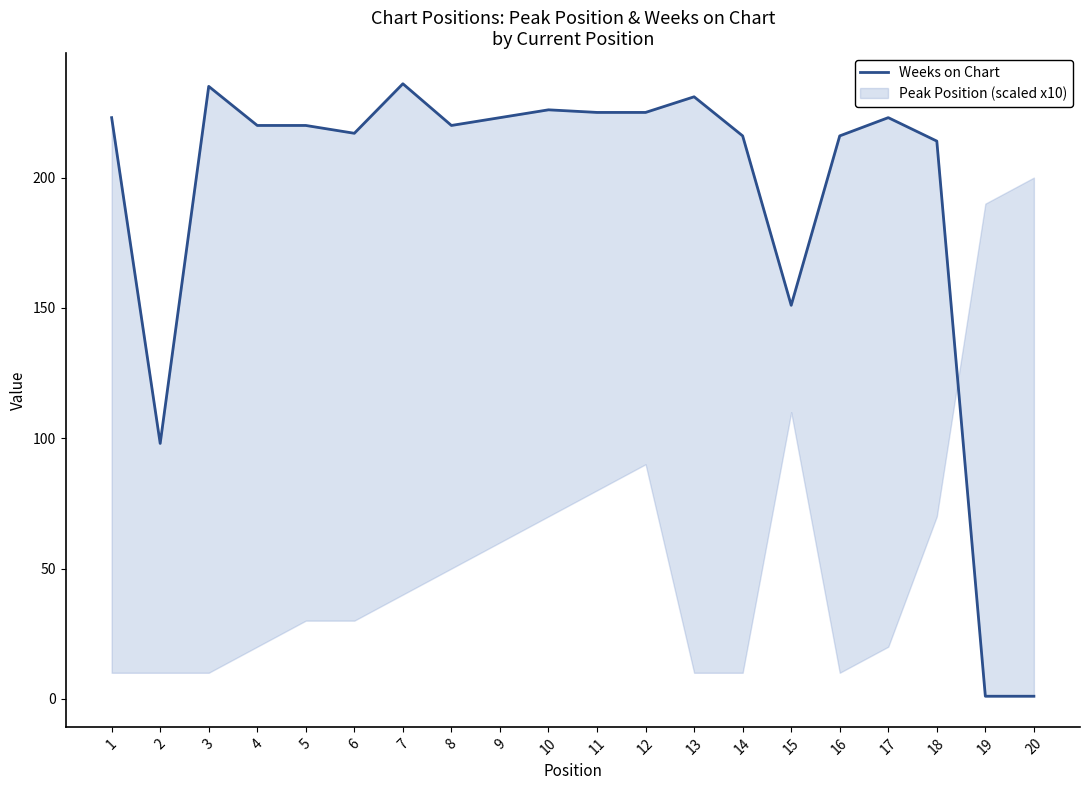

What is the greatest value displayed?

236